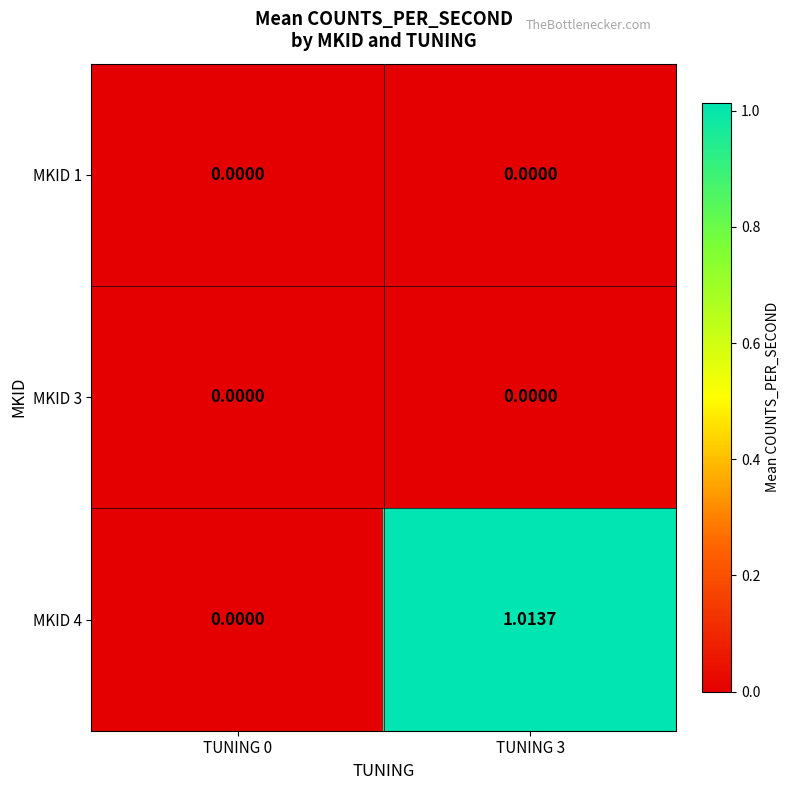

How many values in the MKID 4 series are below 1?

1